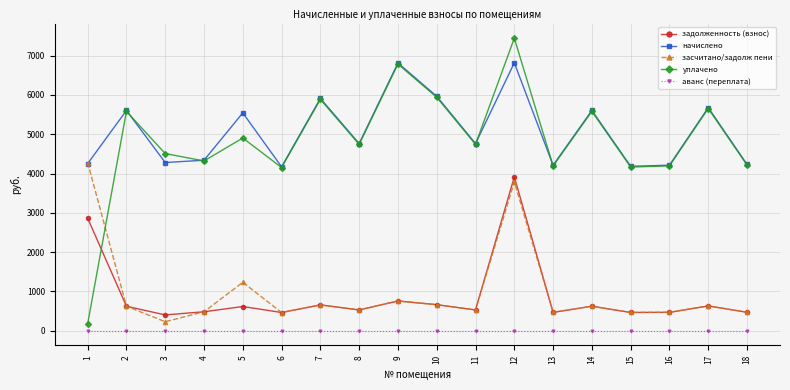

Rank the series by their maximum value, from highest to lowest.

уплачено, начислено, засчитано/задолж пени, задолженность (взнос), аванс (переплата)